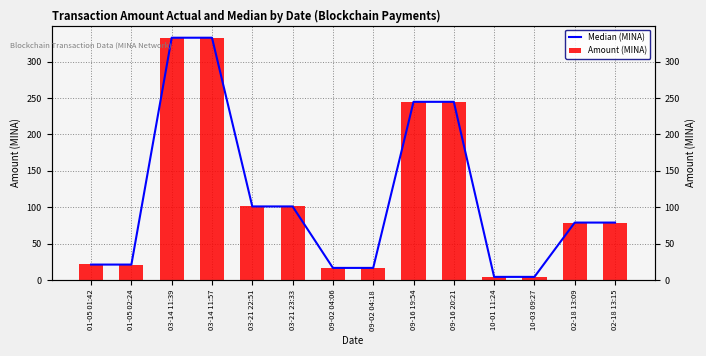

What is the sum of the Amount (MINA) values at 03-21 22:51 and 10-03 09:27?

106.3